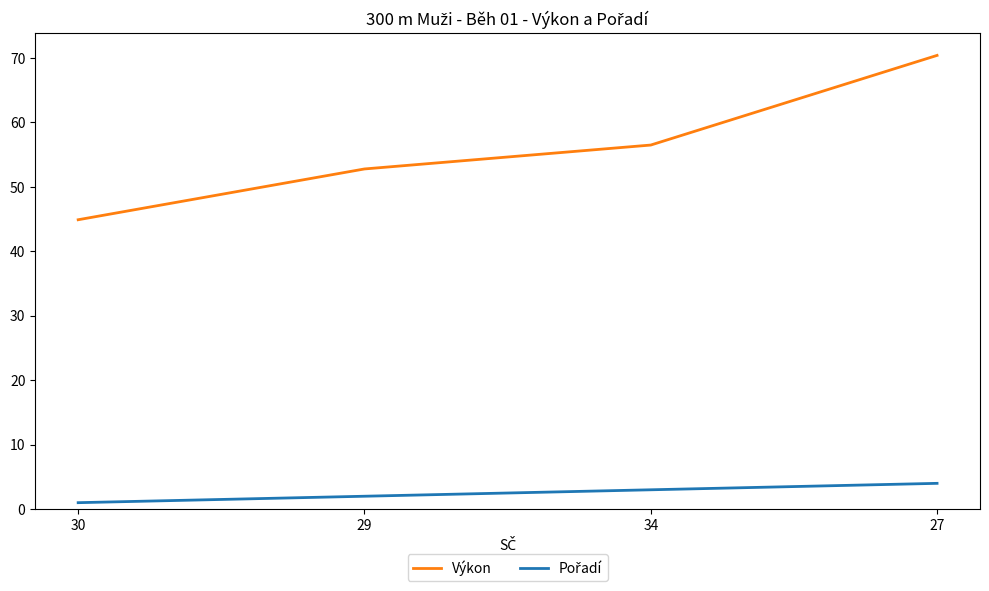

Is it true that Výkon equals 52.8 at 29?

True